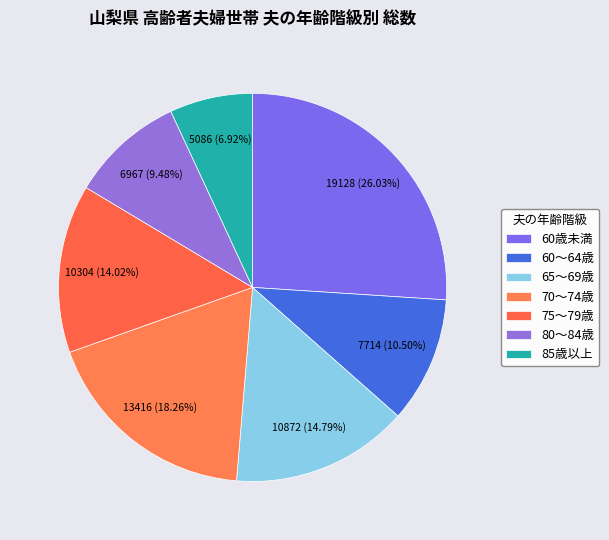

How many segments does this pie chart have?

7